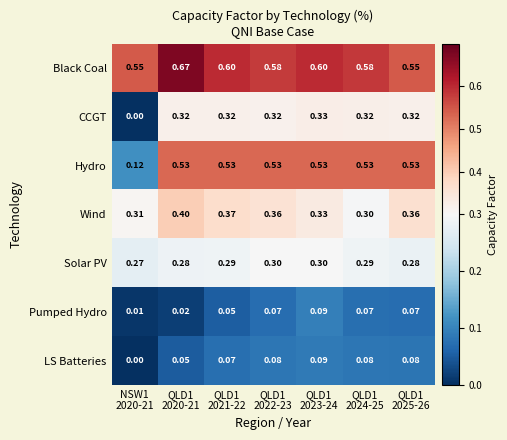

Which series has the largest range (max minus min)?

Hydro